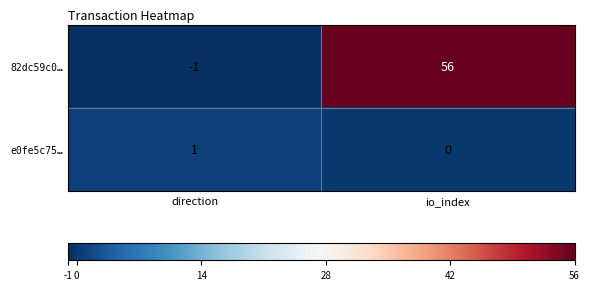

Rank the series by their average value, from lowest to highest.

e0fe5c75…, 82dc59c0…